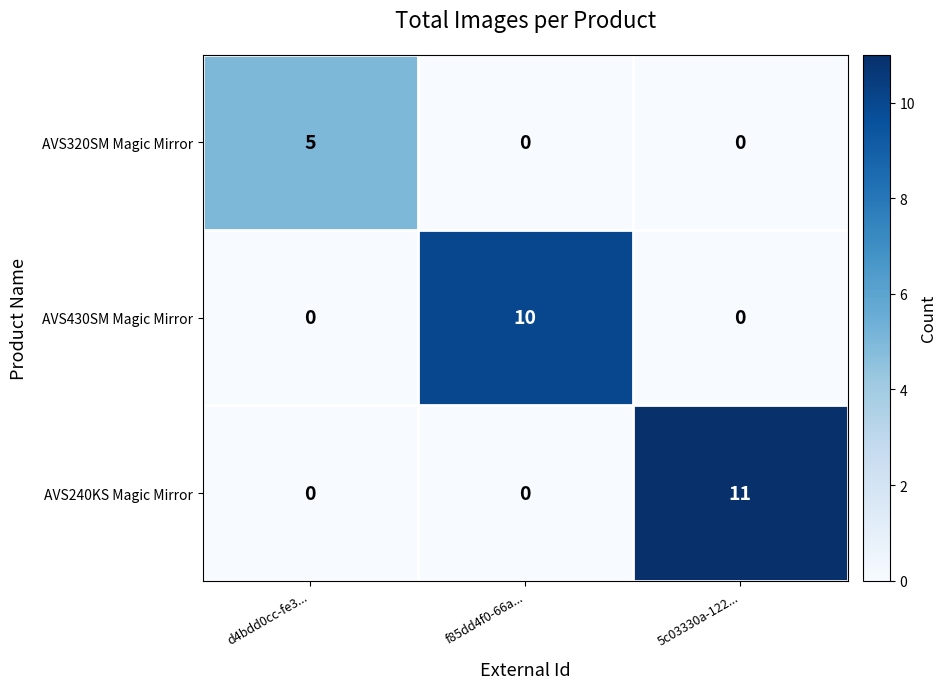

How many data points in AVS430SM Magic Mirror are above 0?

1